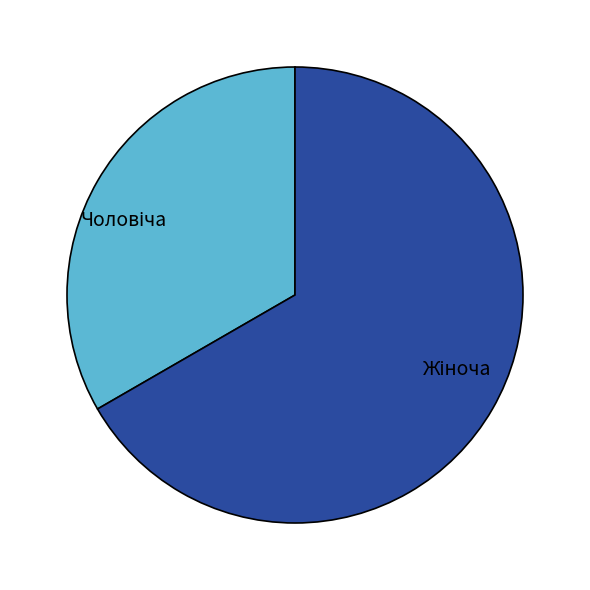

To the nearest percent, what is the difference between the largest and smallest slice percentages?

33%